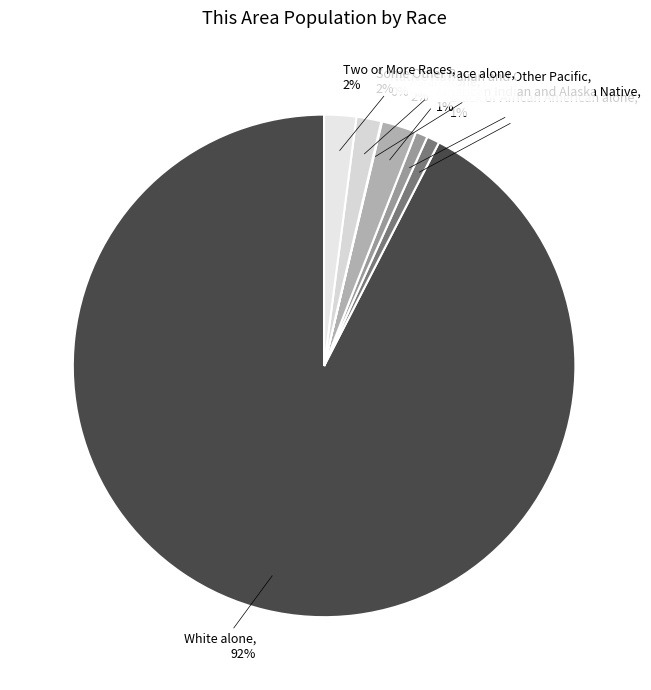

To the nearest percent, what is the difference between the largest and smallest slice percentages?

92%